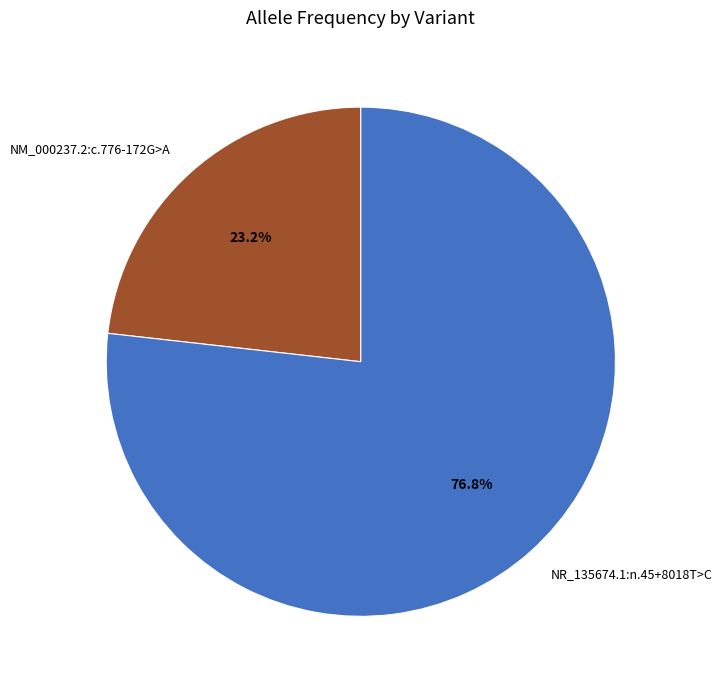

To the nearest percent, what percentage of the pie is NR_135674.1:n.45+8018T>C?

77%